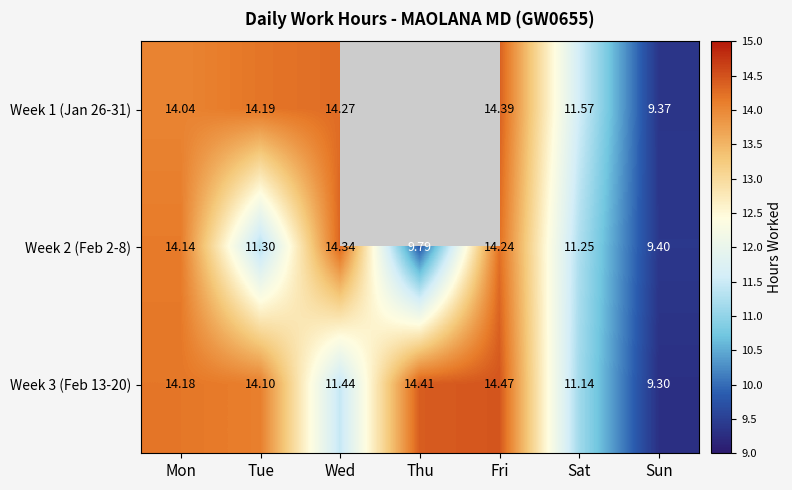

At which label does Week 2 (Feb 2-8) first exceed 11?

Mon